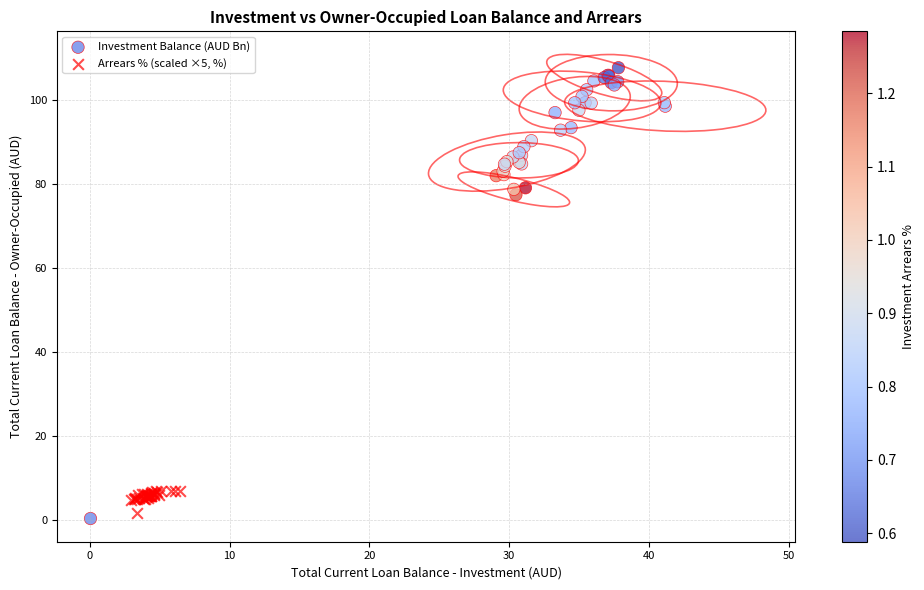

Which series reaches the maximum Y coordinate?

Investment Balance (AUD Bn)